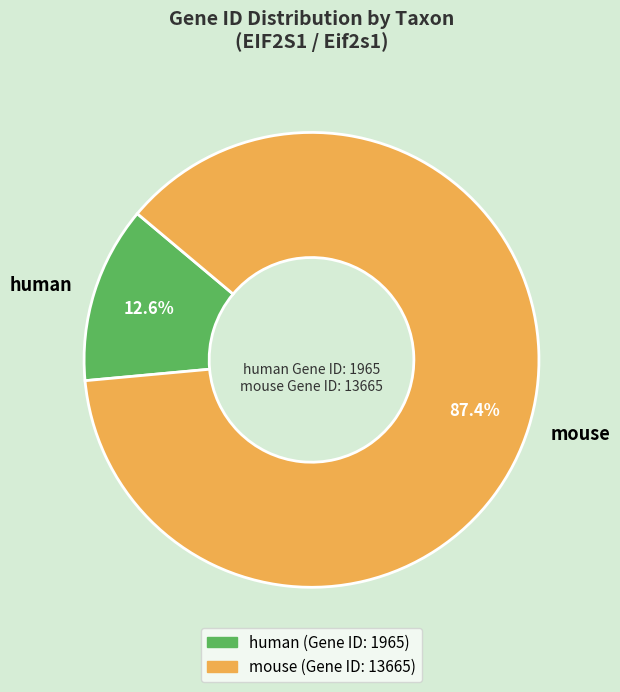

To the nearest percent, what is the difference between the largest and smallest slice percentages?

75%